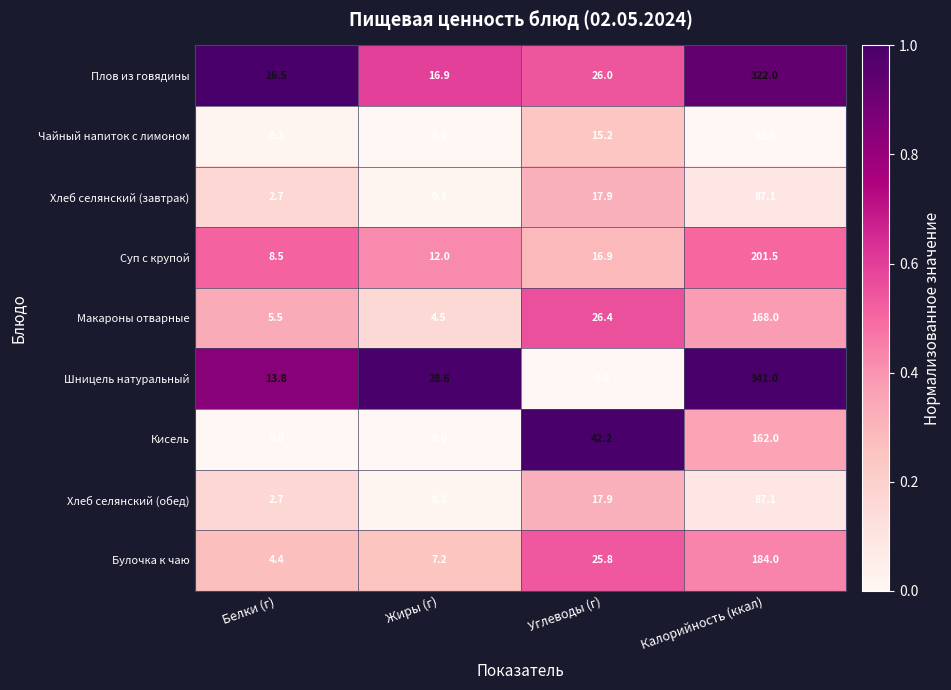

What is the highest value of the Хлеб селянский (обед) series?

87.1